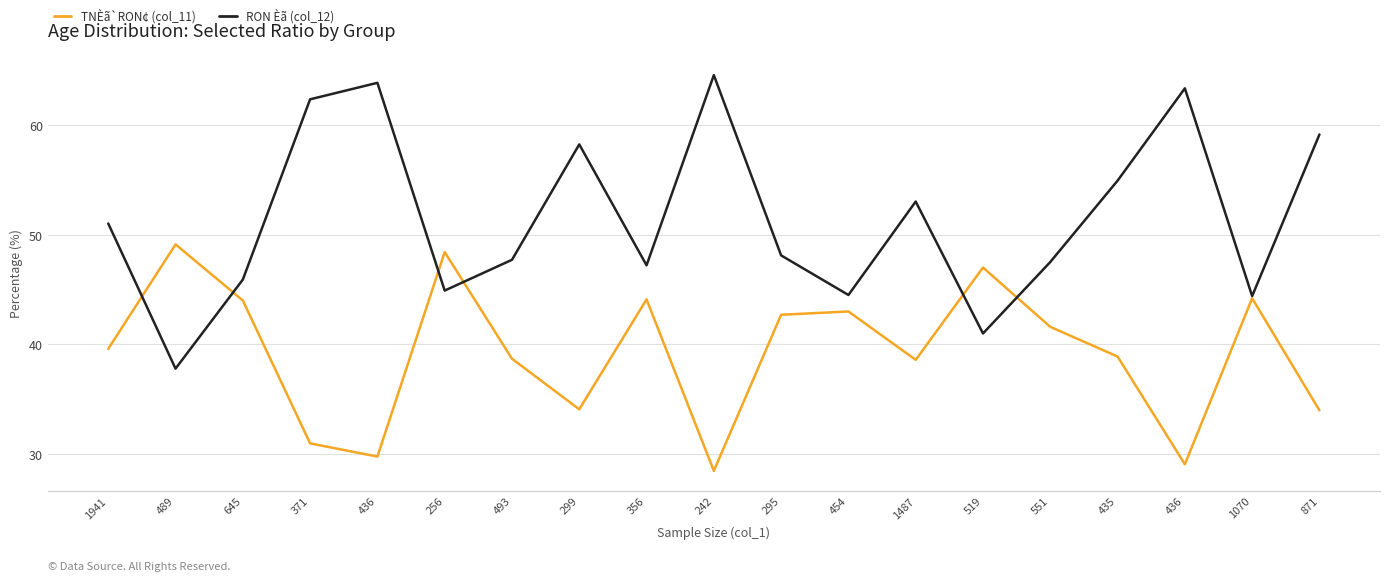

What are all the series names shown in the legend?

TNÈã`RON¢ (col_11), RON Èã (col_12)